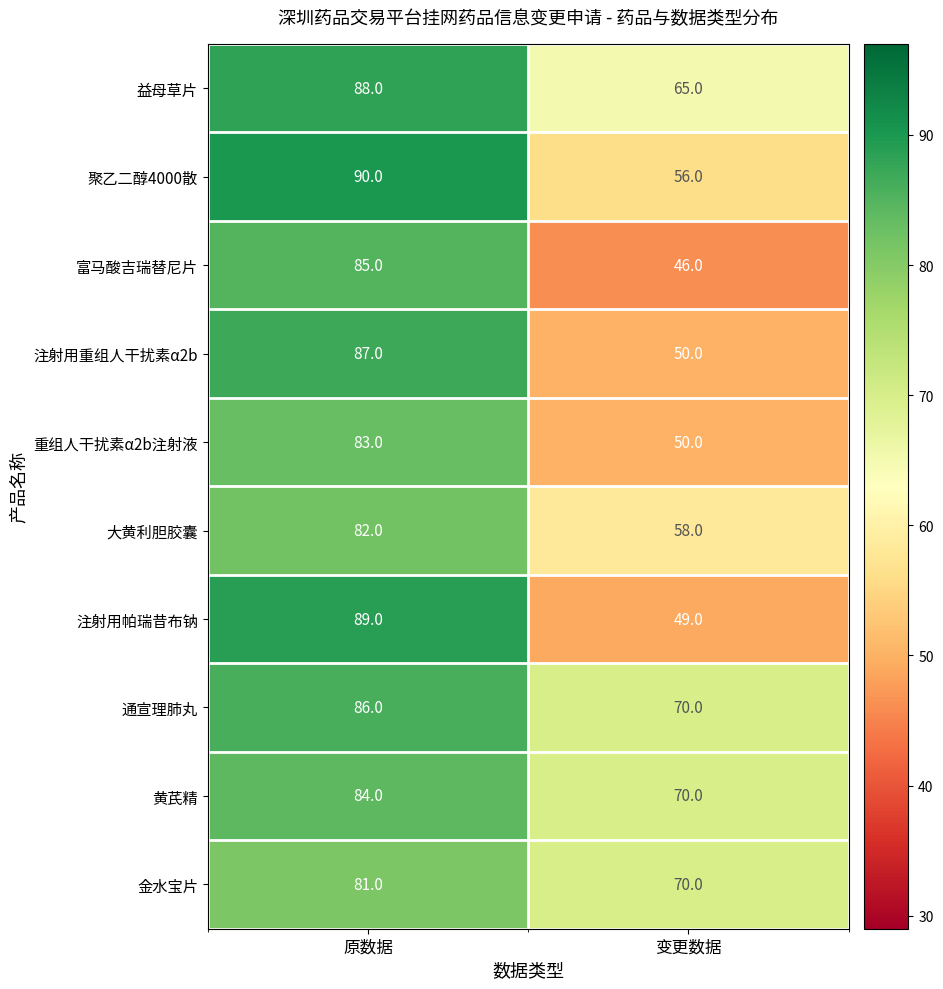

Rank the categories by 聚乙二醇4000散 value from lowest to highest.

变更数据, 原数据